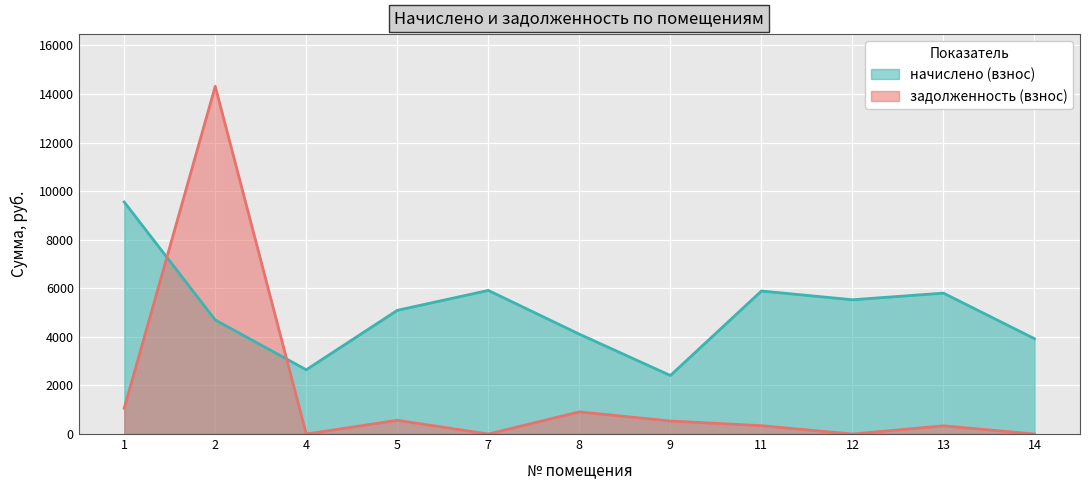

Which category has the lowest value across all series?

4